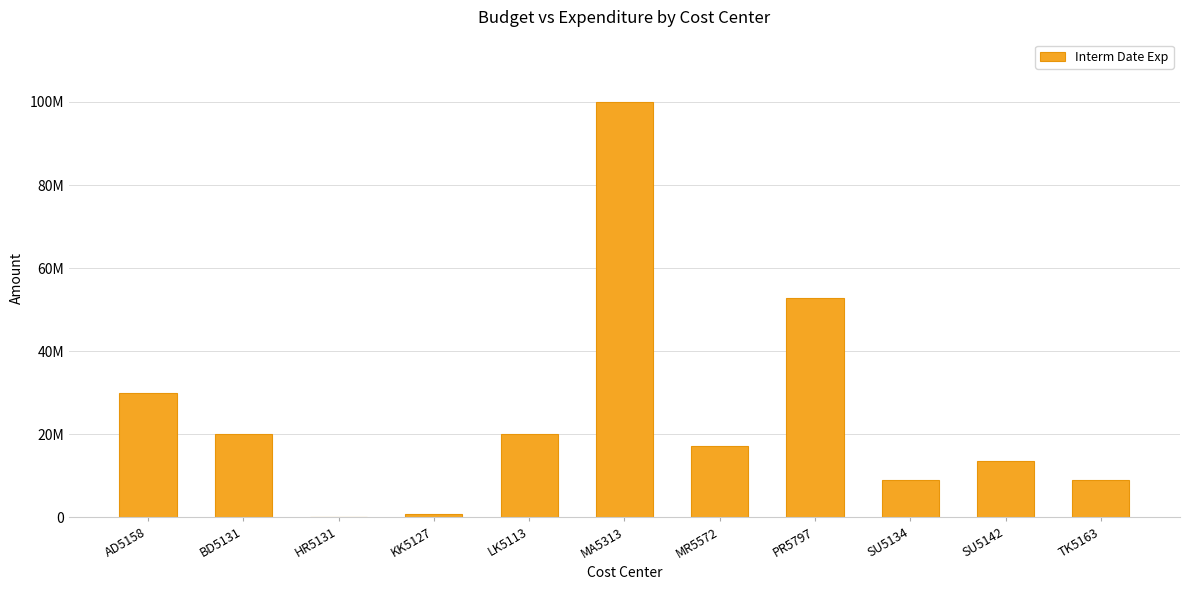

What is the change in value from MA5313 to SU5134?

-91007621